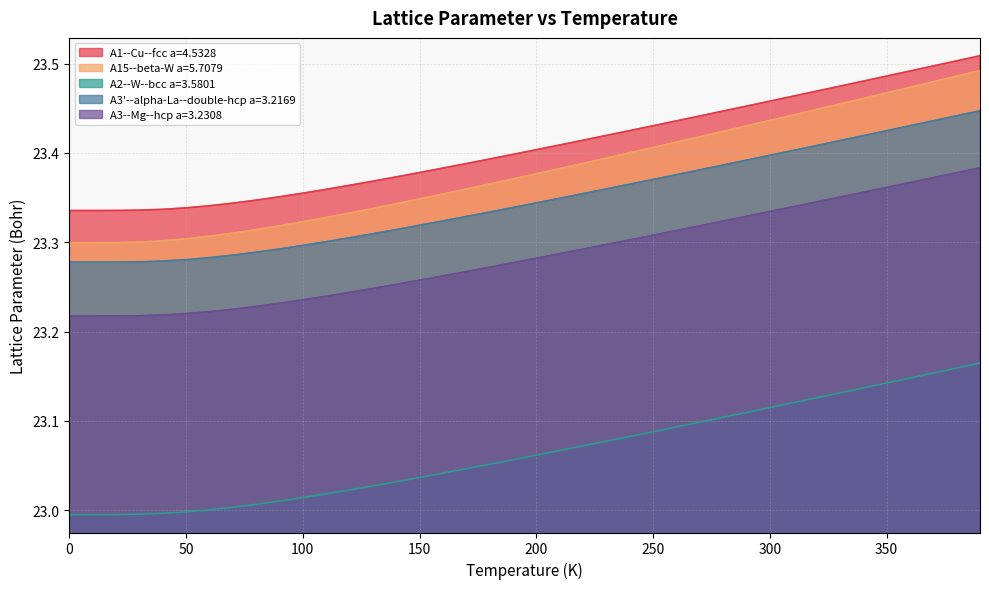

What is the lowest value of the A15--beta-W a=5.7079 series?

23.3